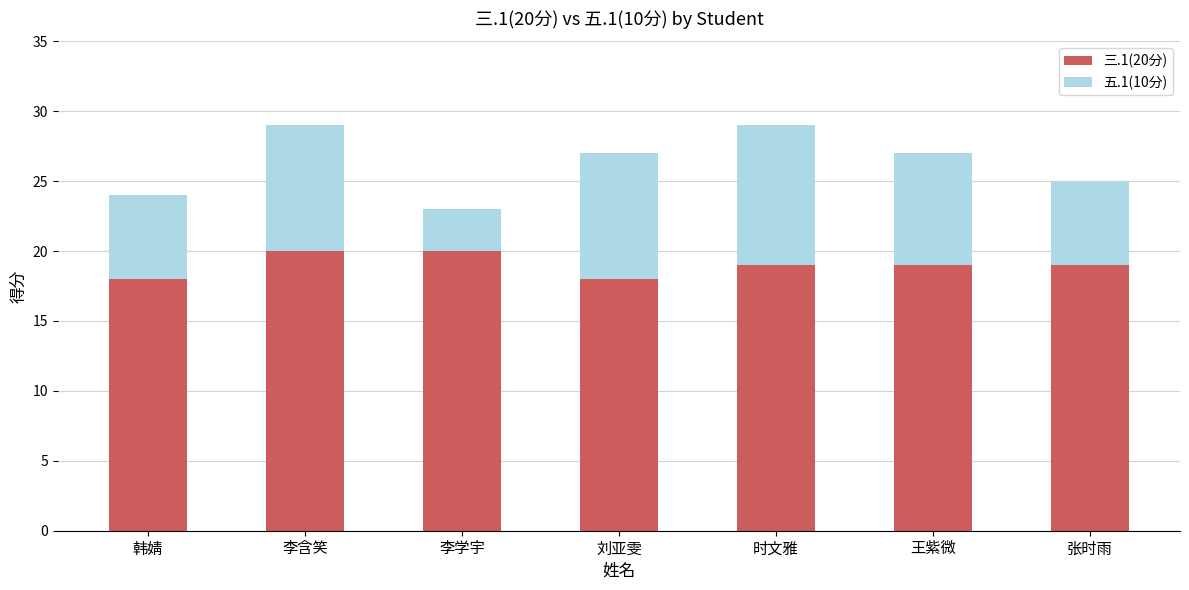

Read the 三.1(20分) value at 刘亚雯.

18